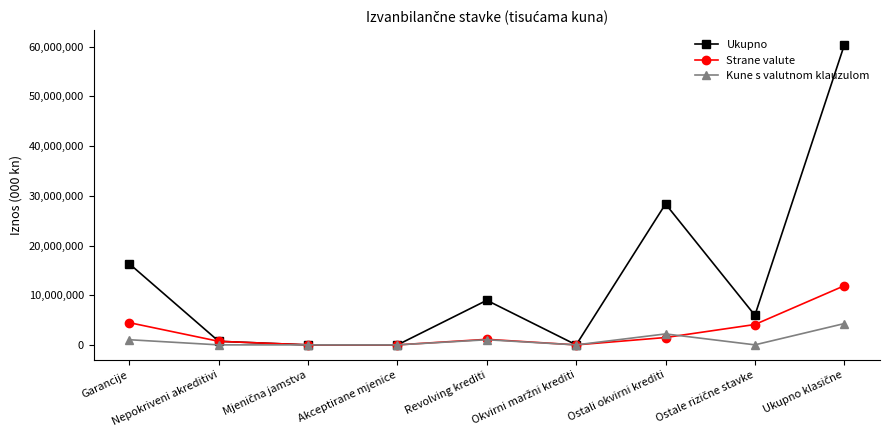

What is the average value of the Ukupno series?

13407104